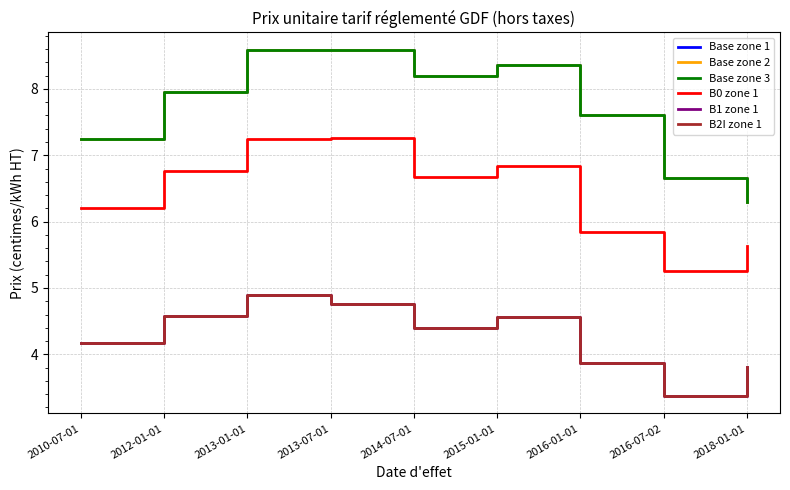

Is this an area chart (filled region under the line)?

No